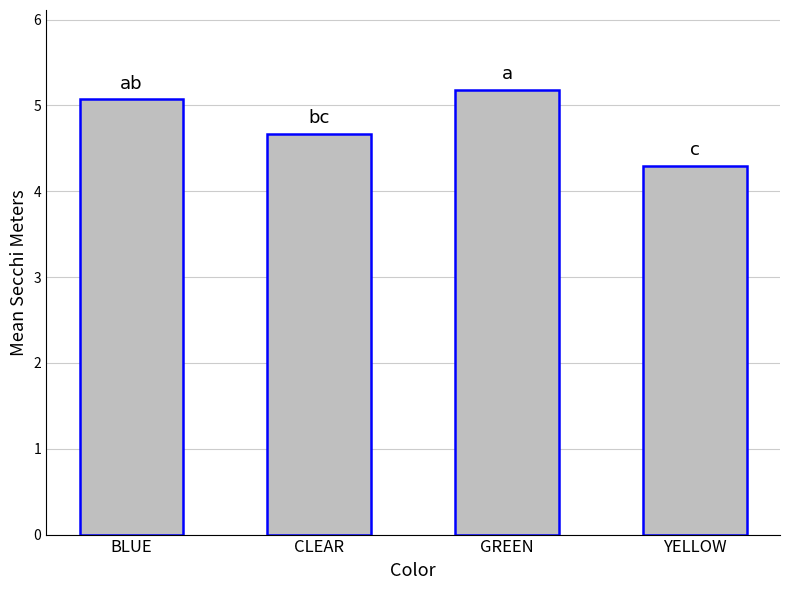

At which label is the value closest to 4?

YELLOW